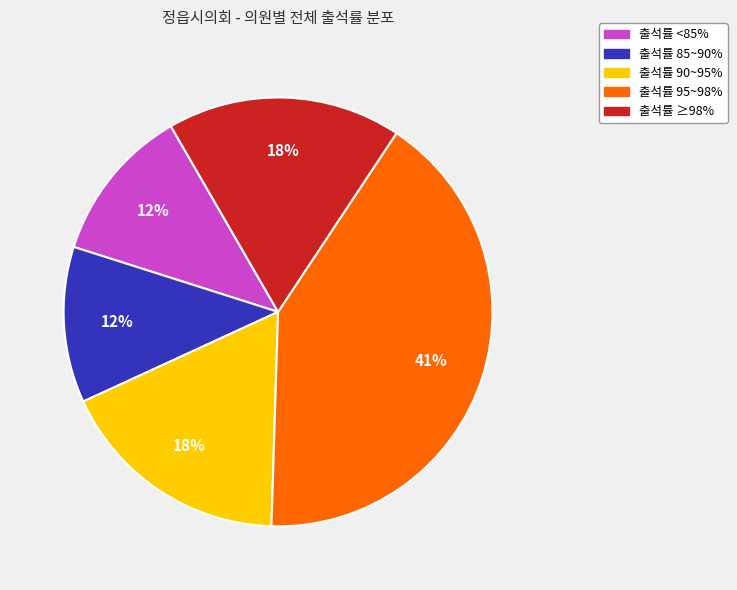

To the nearest percent, what is the average slice percentage?

20%